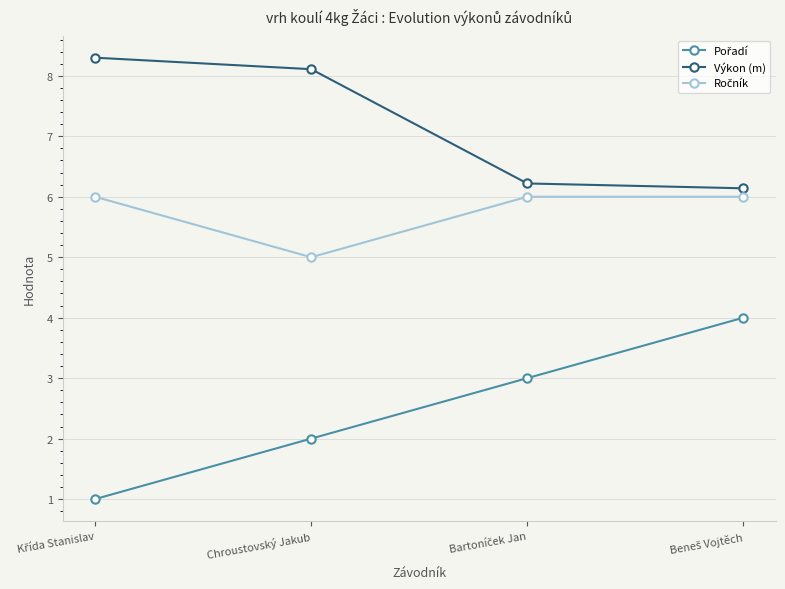

What is the maximum value shown in the chart?

8.3